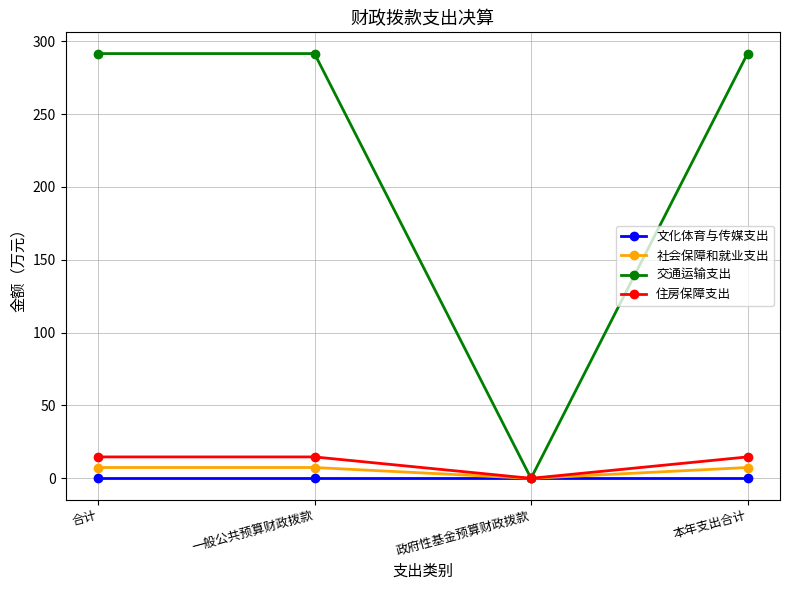

How many lines are shown in the chart?

4